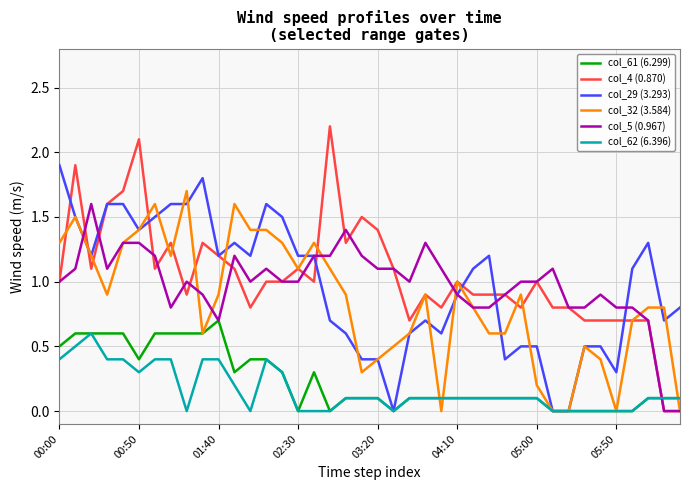

What are all the series names shown in the legend?

col_61 (6.299), col_4 (0.870), col_29 (3.293), col_32 (3.584), col_5 (0.967), col_62 (6.396)